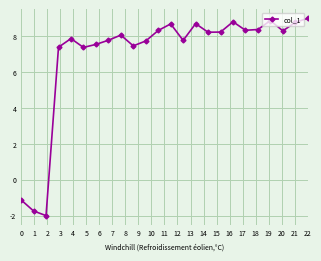

How many values are above zero?

21